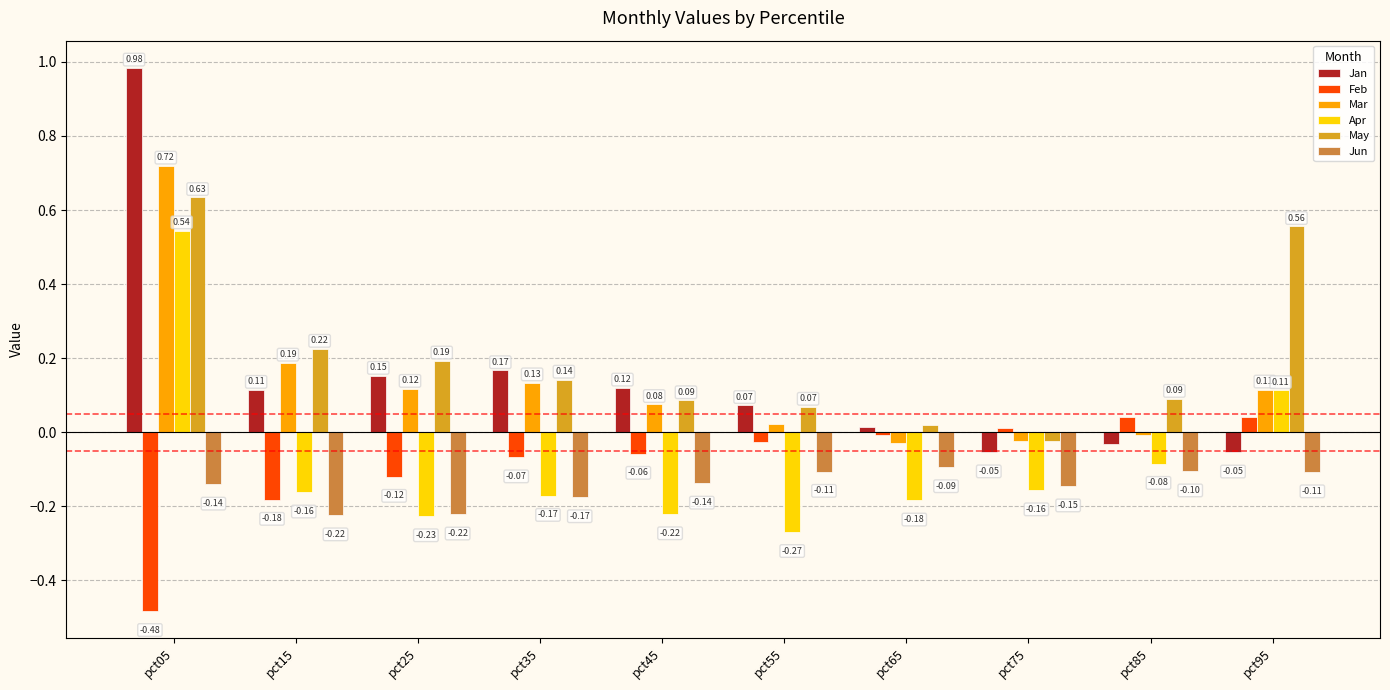

What is the total value across all series at pct75?

-0.4